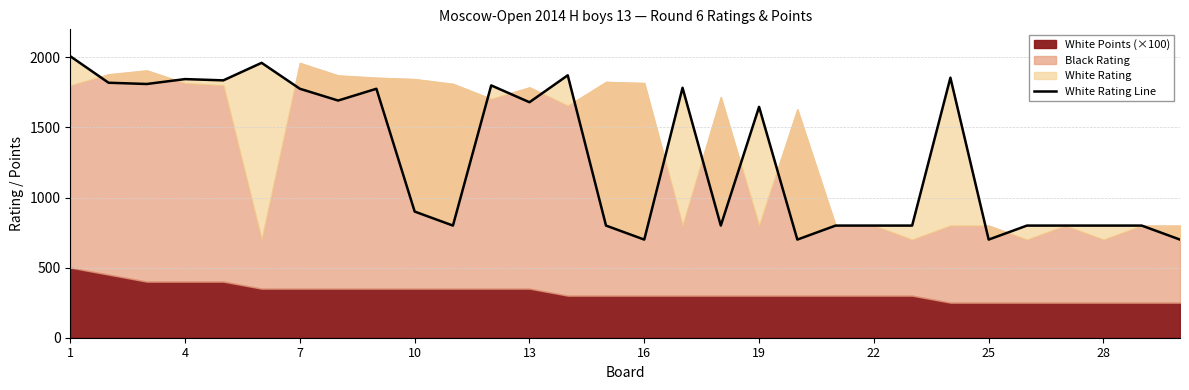

How many values exceed 1647?

14